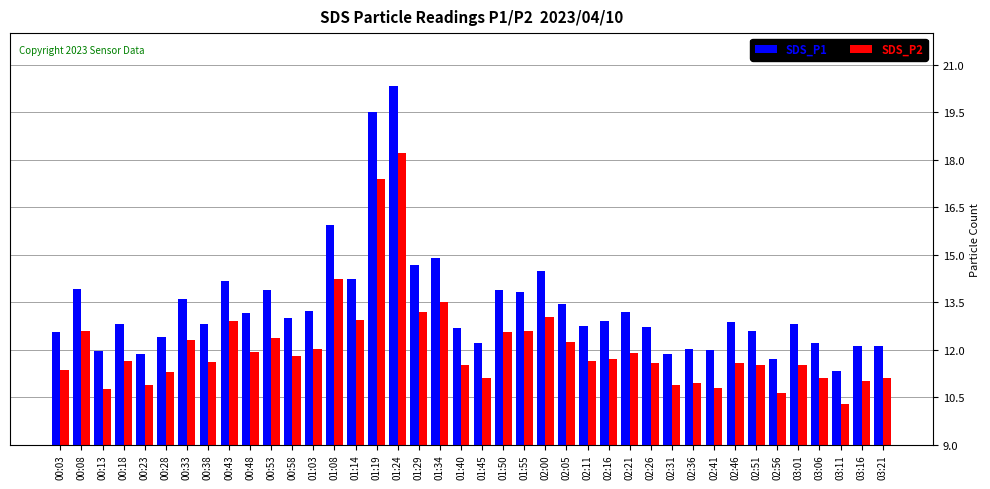

What is the minimum value shown in the chart?

10.3